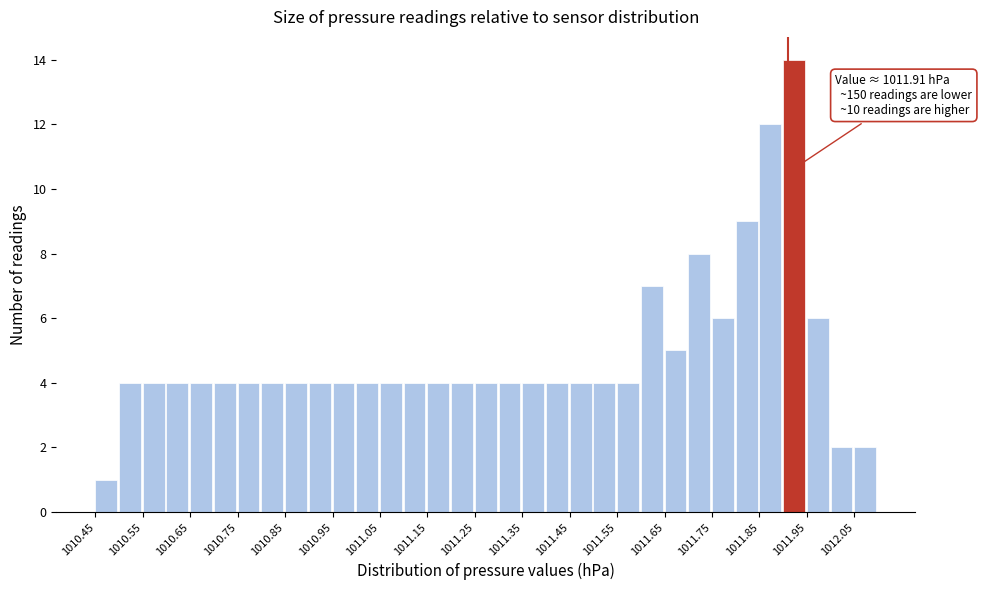

Which range on the x-axis has the tallest bar?

1011.90 to 1011.95